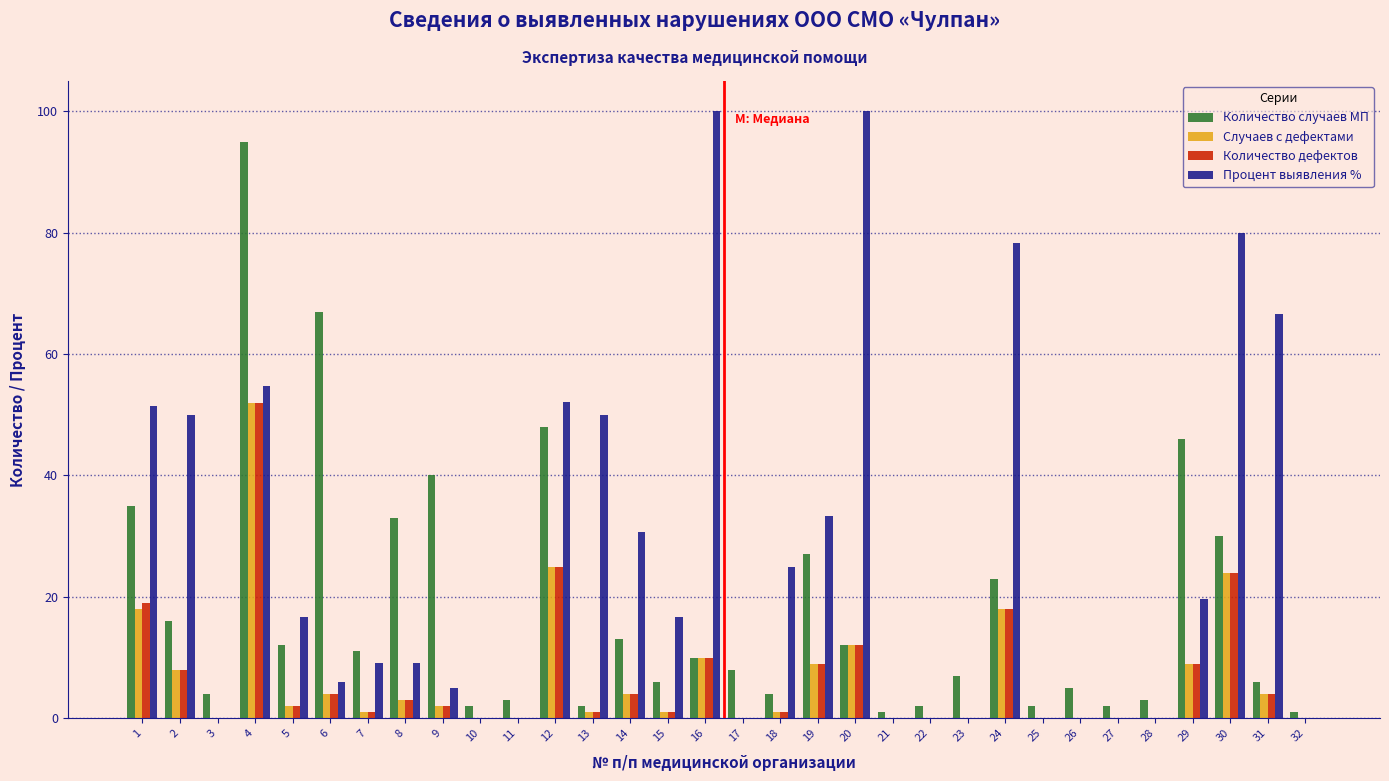

The Случаев с дефектами series shows 1.0 at 15. True or false?

True